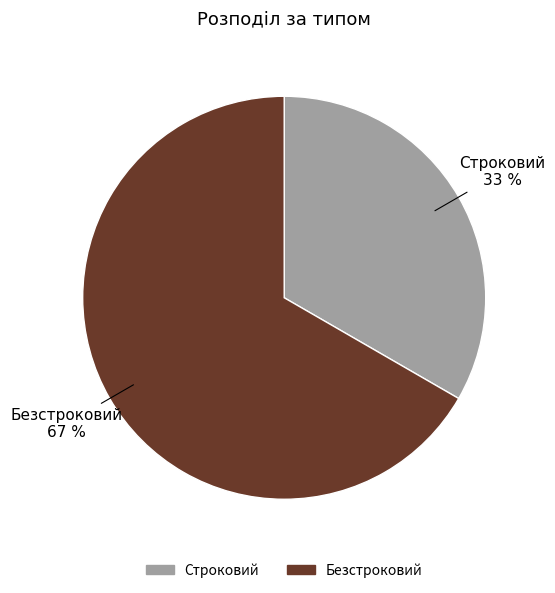

What is the ratio of the value at Строковий to the value at Безстроковий?

0.5